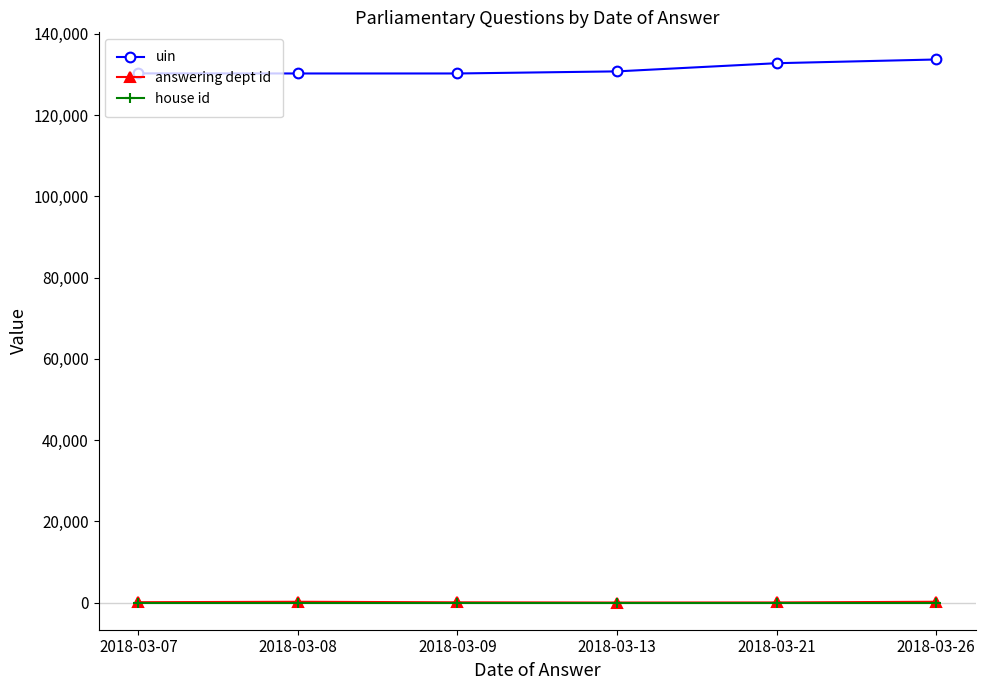

What are all the series names shown in the legend?

uin, answering dept id, house id